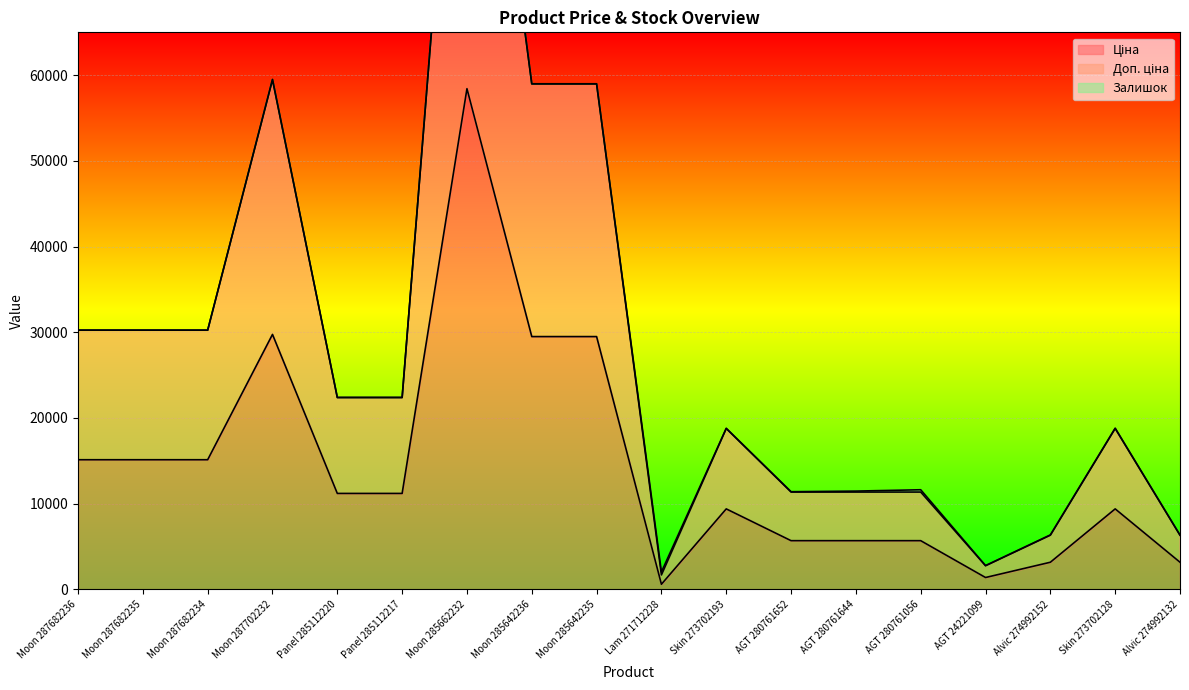

What is the sum of all Доп. ціна values?

519382.7